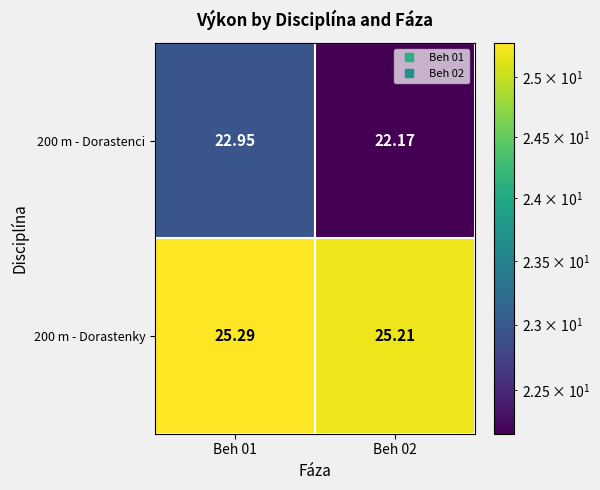

Is the value of 200 m - Dorastenky at Beh 01 greater than the value of 200 m - Dorastenci at Beh 01?

Yes